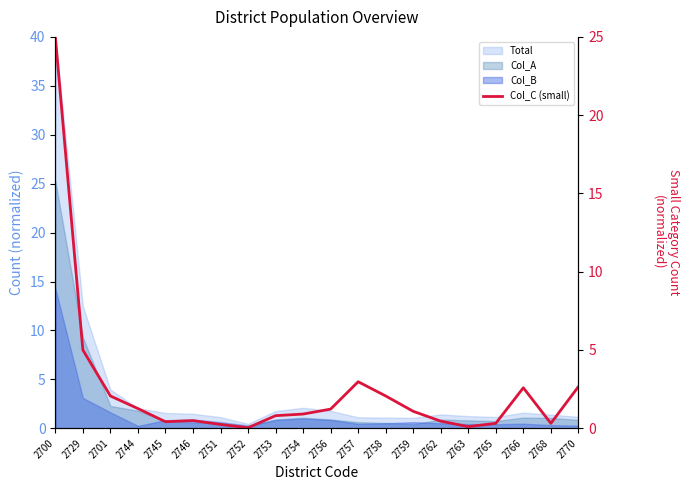

What is the change in value from 2700 to 2756?

-23.8